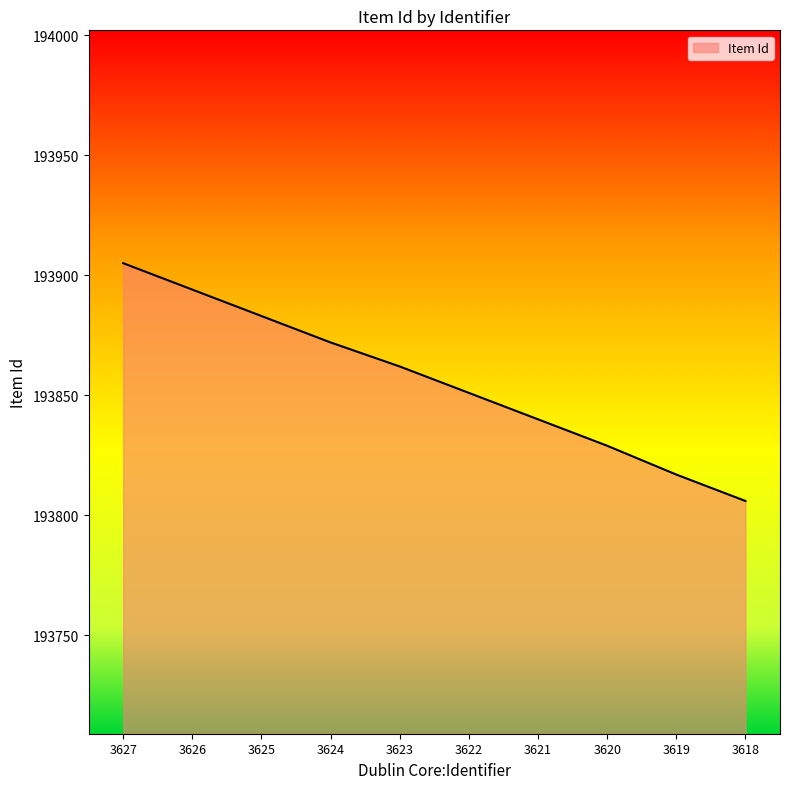

Reading left to right, transcribe all the data shown in this chart.

193905	193894	193883	193872	193862	193851	193840	193829	193817	193806